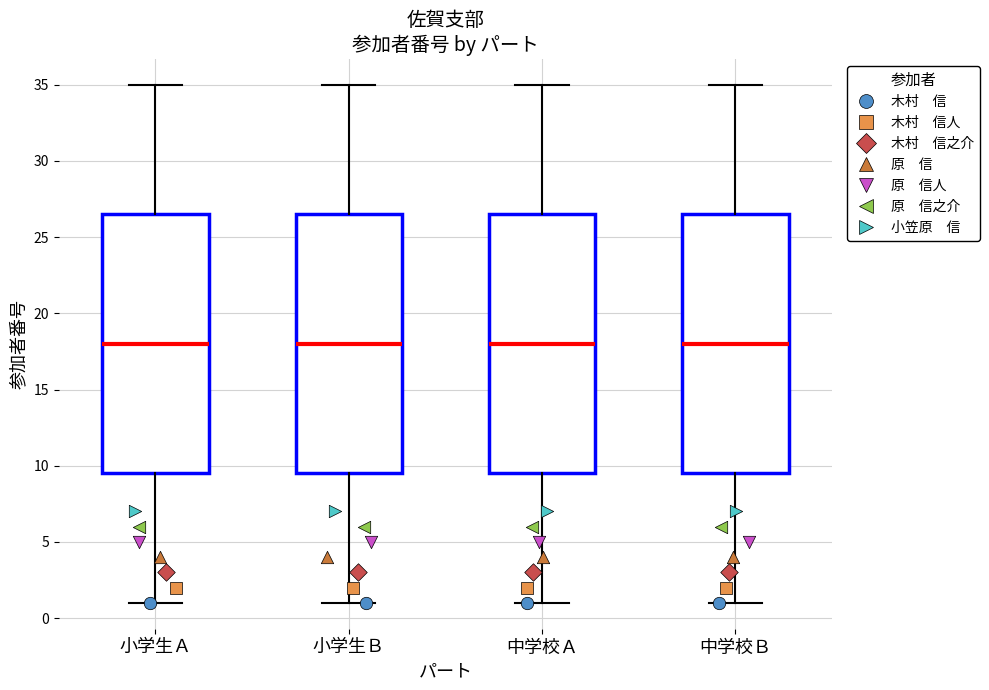

Where does the lower whisker of the box for 中学校Ｂ end on the y-axis? The values are not printed on the chart, so give them approximately, as read against the axis.

1.0